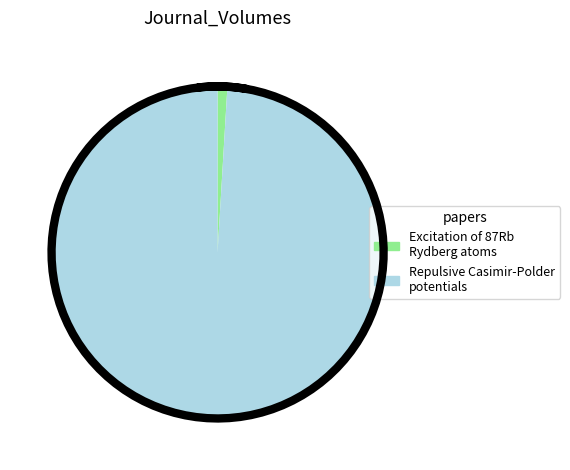

Combined, what portion of the pie is Repulsive Casimir-Polder potentials of and Excitation of 87Rb Rydberg atoms to nS?

100.0%